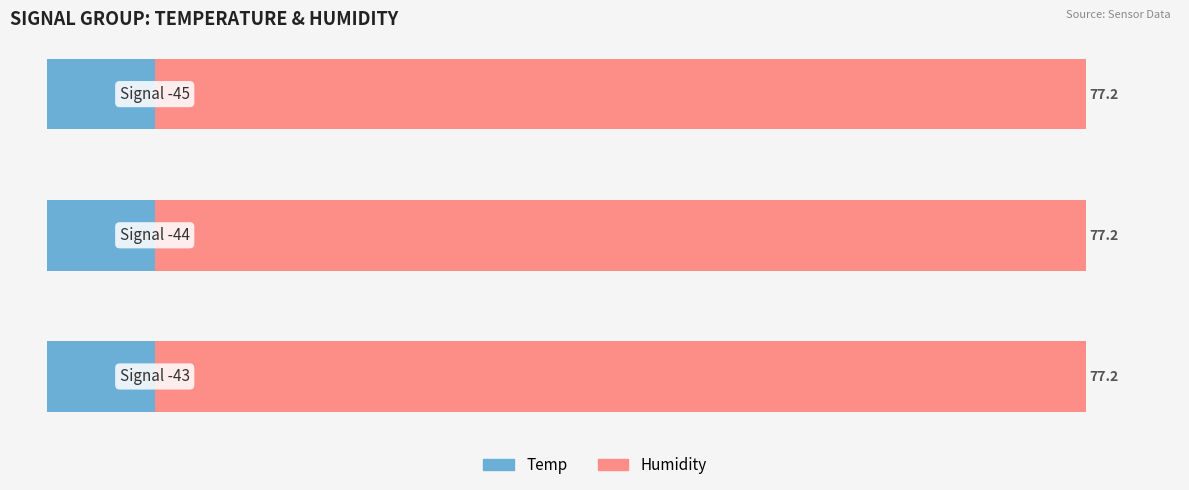

Read the Temp value at -43.

8.9